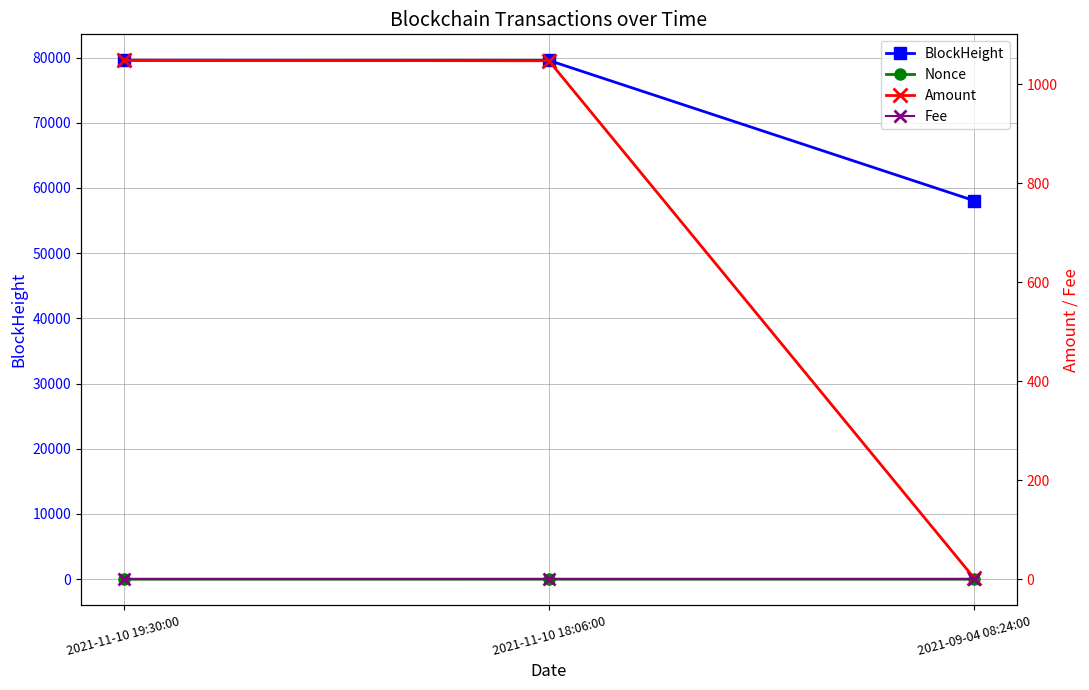

Is it true that Fee equals 0.0 at 2021-11-10 19:30:00?

False